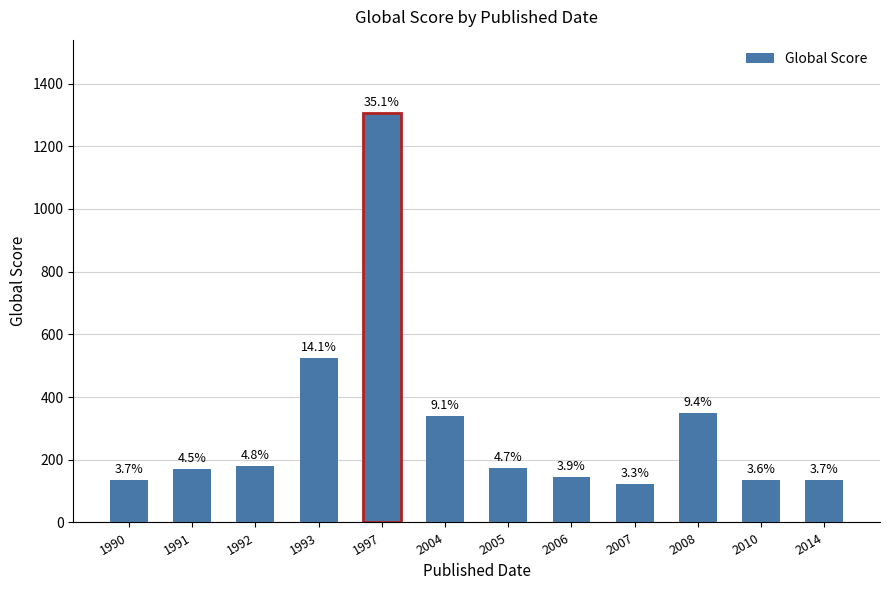

The chart shows a value of 122 at 2007. True or false?

True